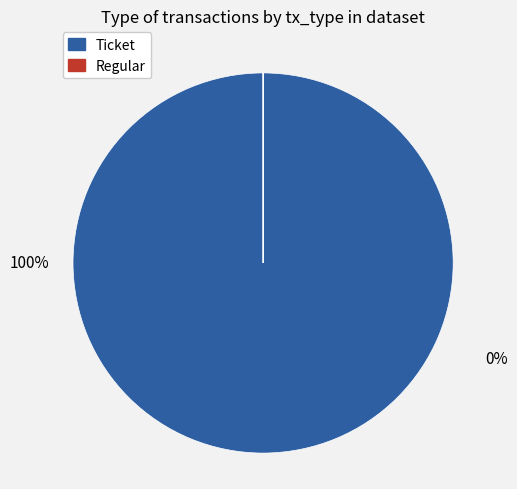

True or false: Regular accounts for 89% of the total.

False